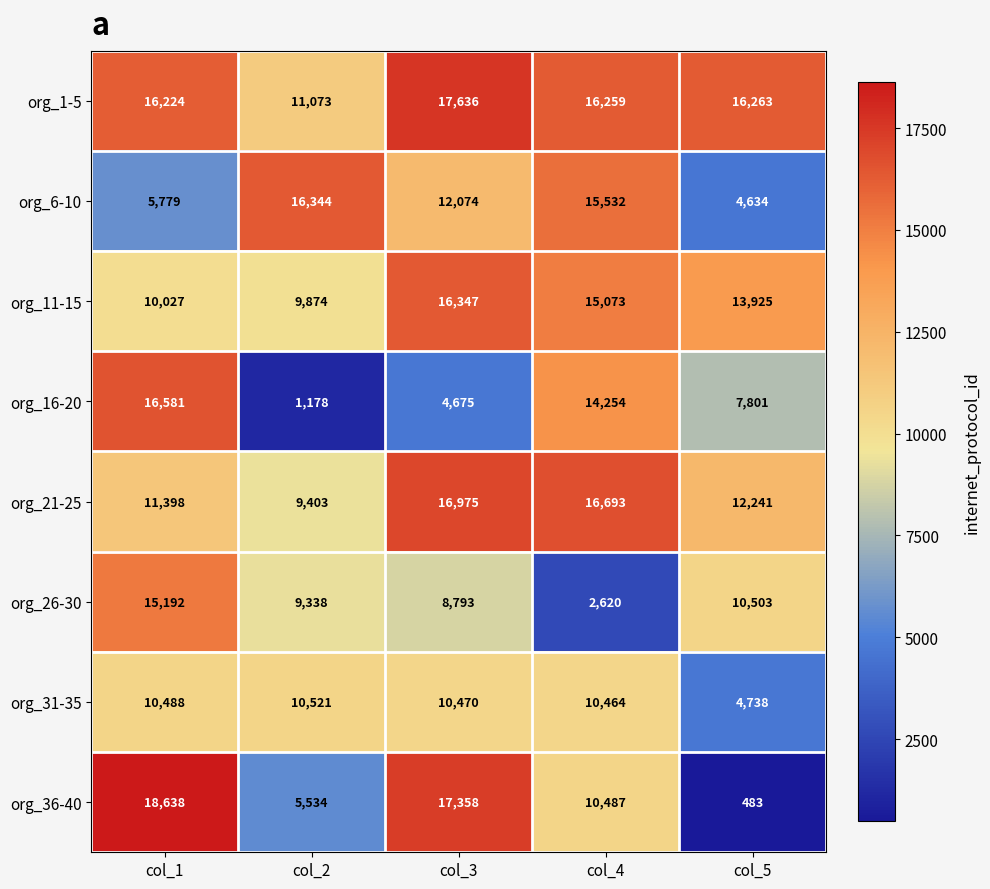

At which category is the sum across all series the highest?

col_3